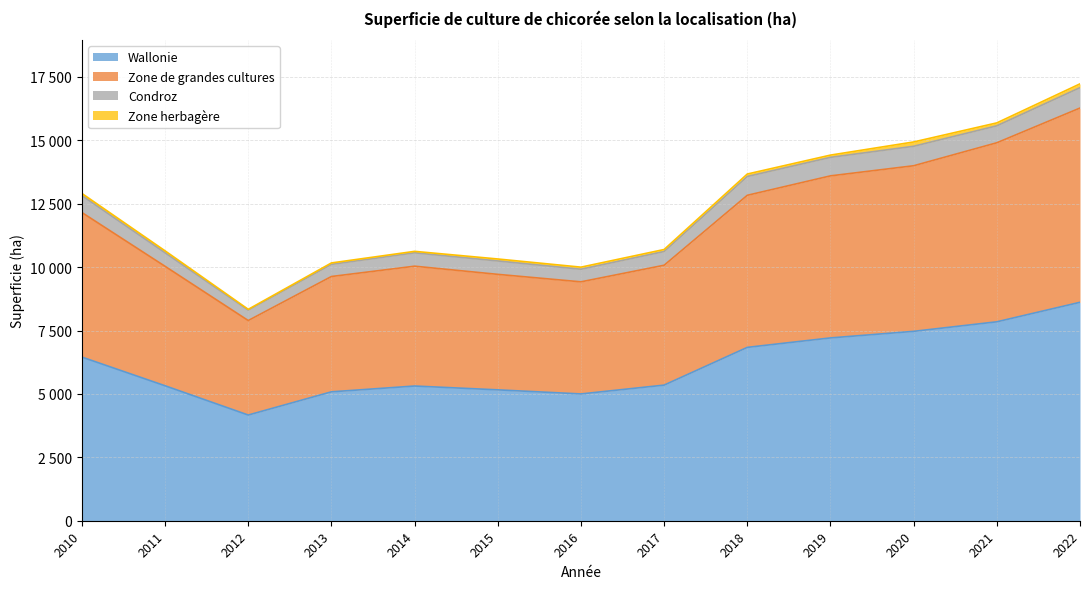

True or false: Zone de grandes cultures and Wallonie cross at least once.

False